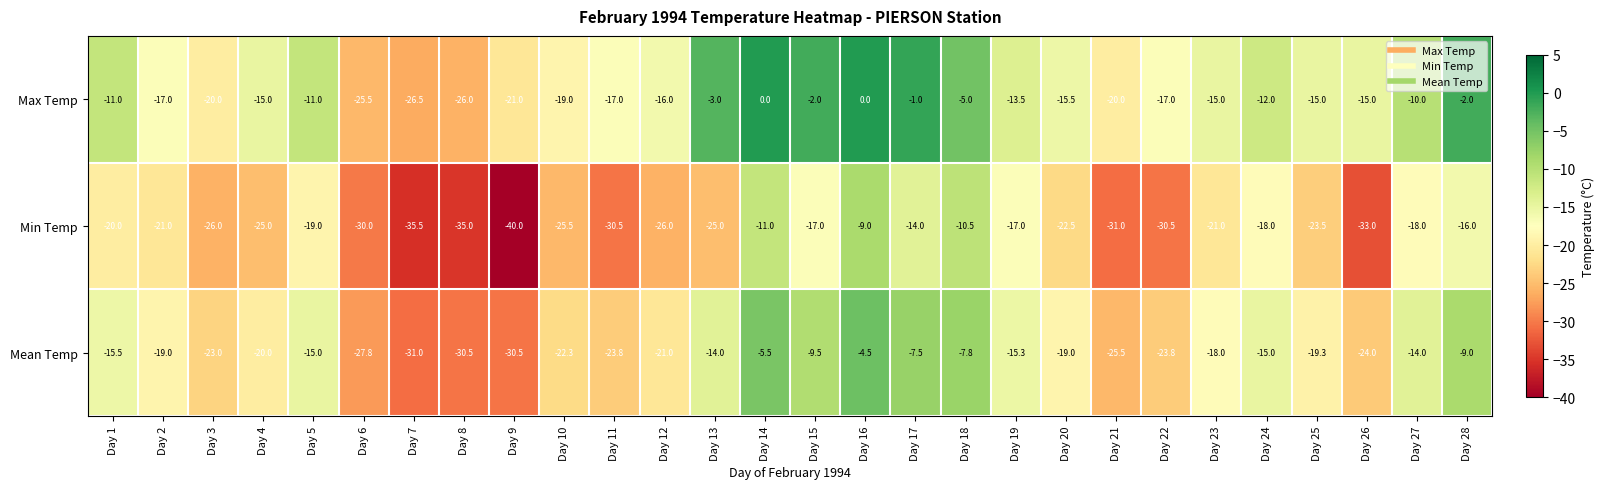

Which label corresponds to the smallest value in the chart?

Day 9